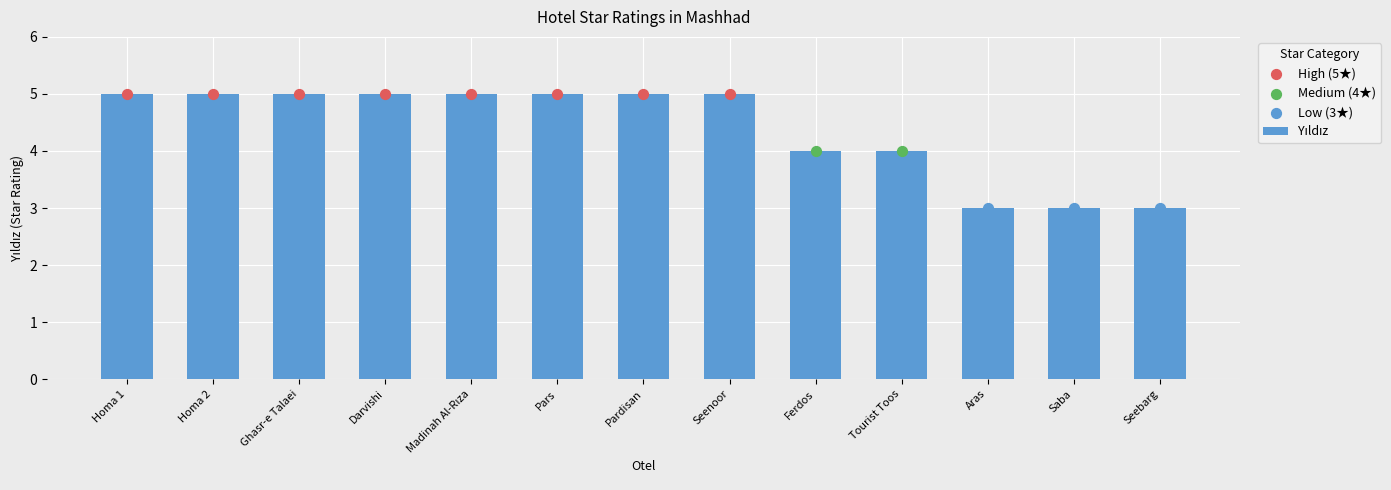

What is the ratio of the value at Seenoor to the value at Seebarg?

1.7